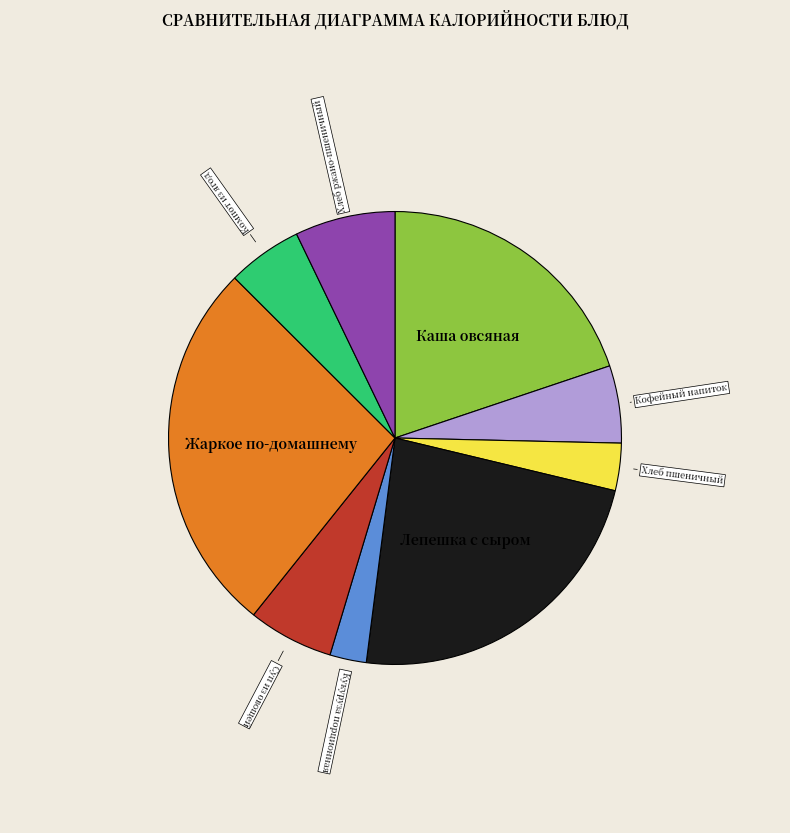

Count the number of slices in the pie.

9